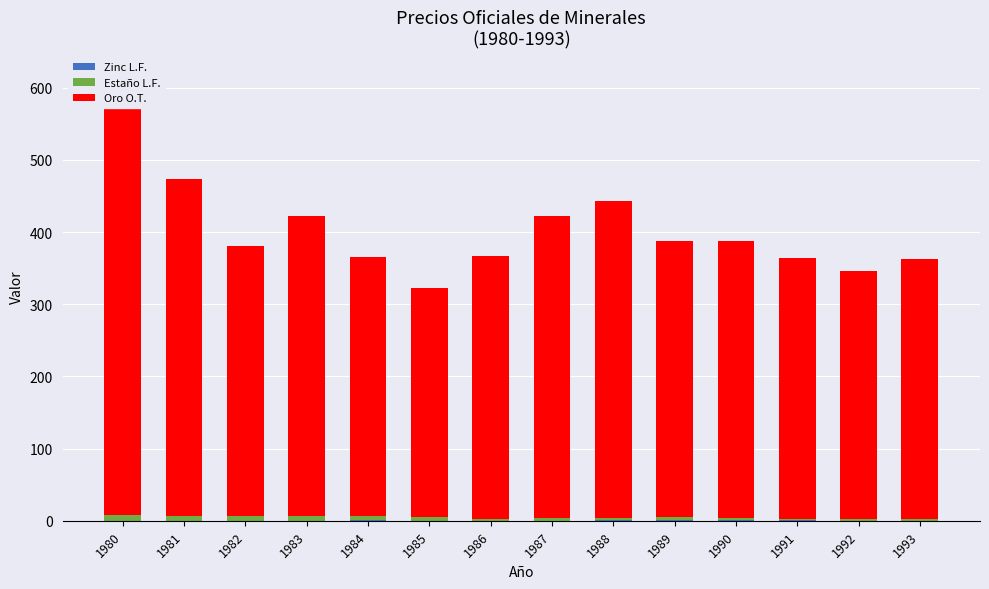

At how many categories does at least one series exceed 84?

14